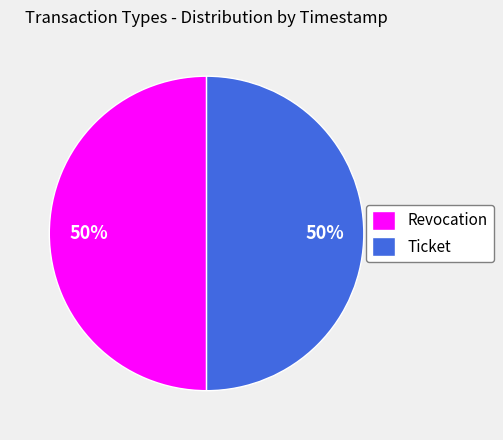

To the nearest percent, what portion does Revocation represent?

50%